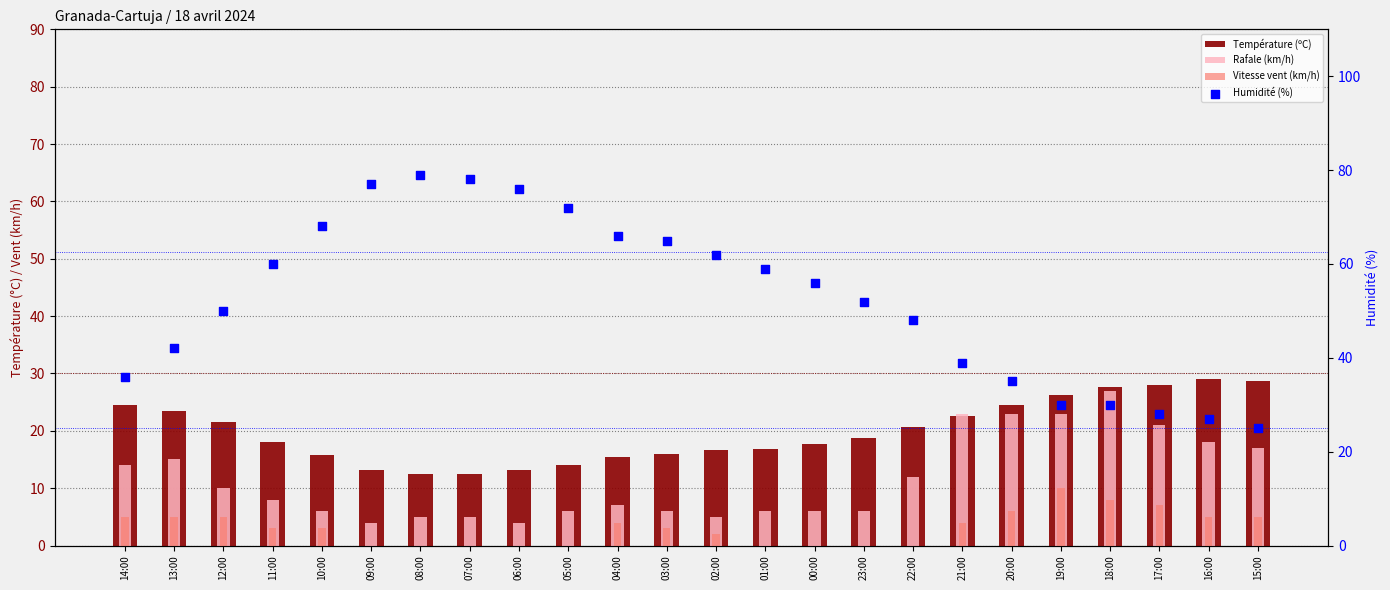

What are all the series names shown in the legend?

Température (ºC), Rafale (km/h), Vitesse vent (km/h), Humidité (%)